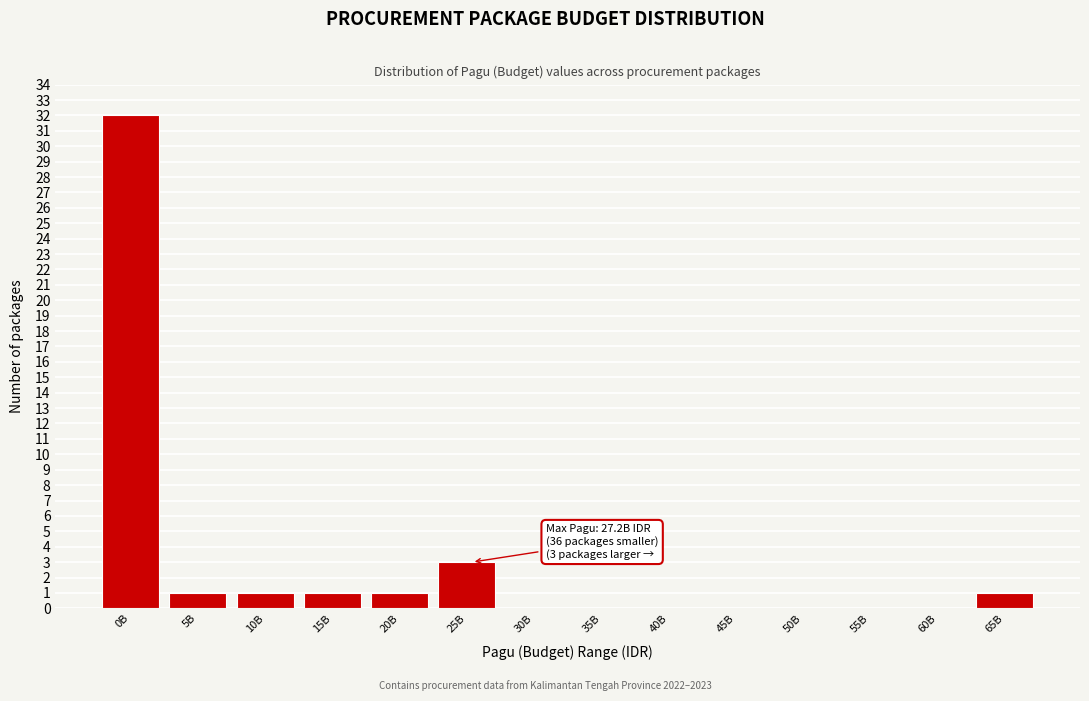

Reading left to right, transcribe all the data shown in this chart.

0B=32	5B=1	10B=1	15B=1	20B=1	25B=3	30B=0	35B=0	40B=0	45B=0	50B=0	55B=0	60B=0	65B=1